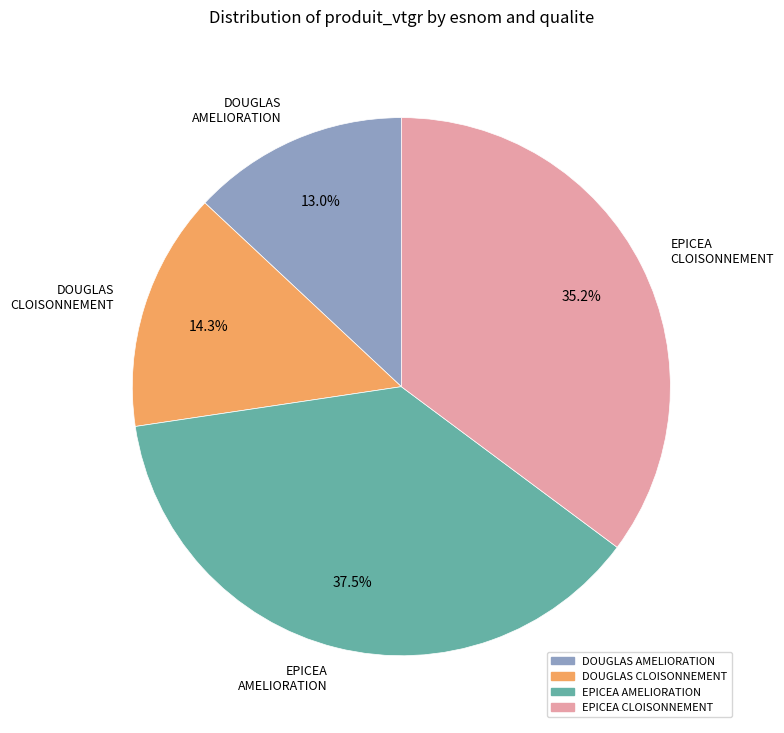

Count the number of slices in the pie.

4